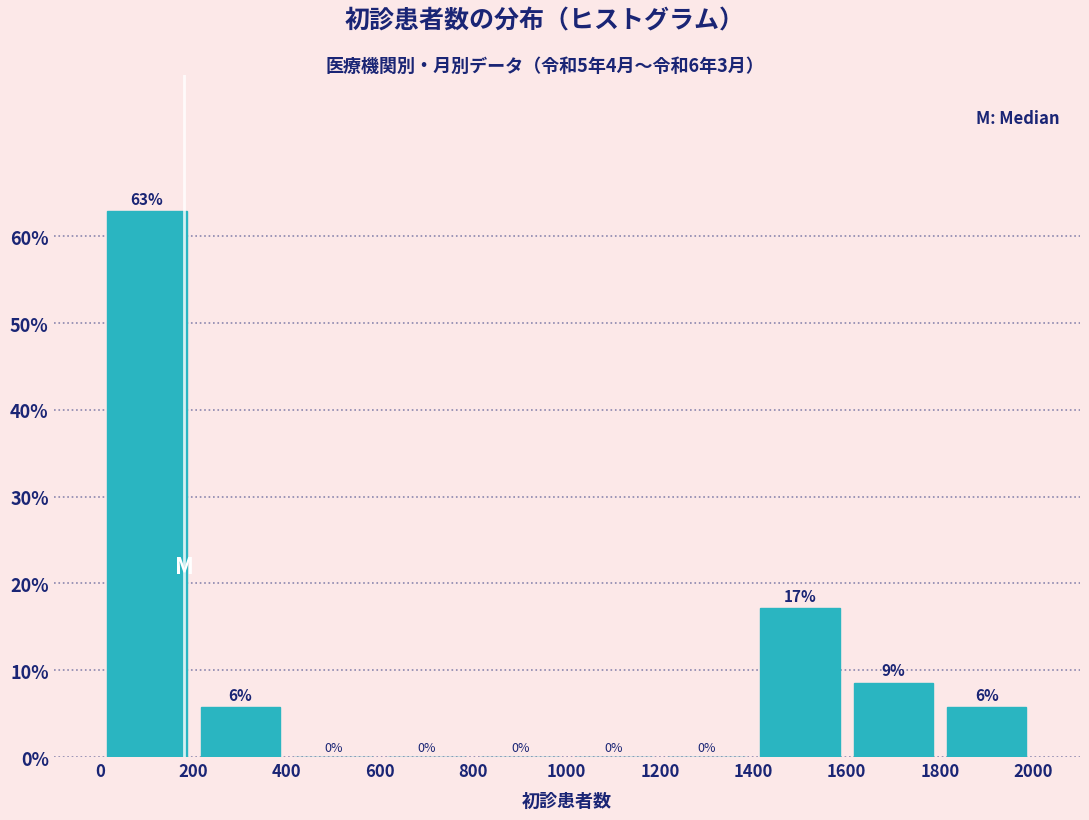

Which range on the x-axis has the tallest bar?

0 to 200